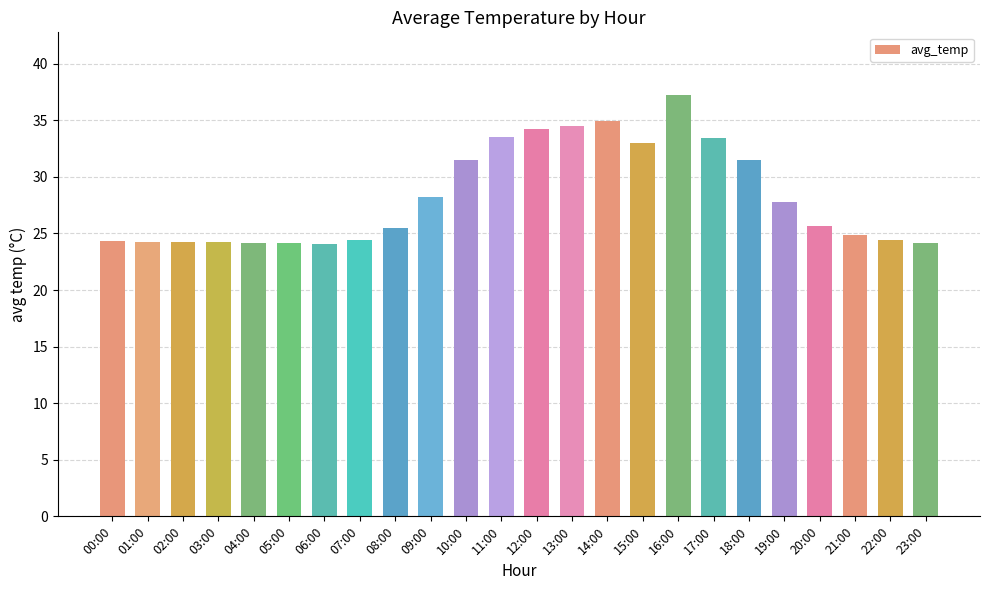

At which category does the chart reach its peak across all series?

16:00